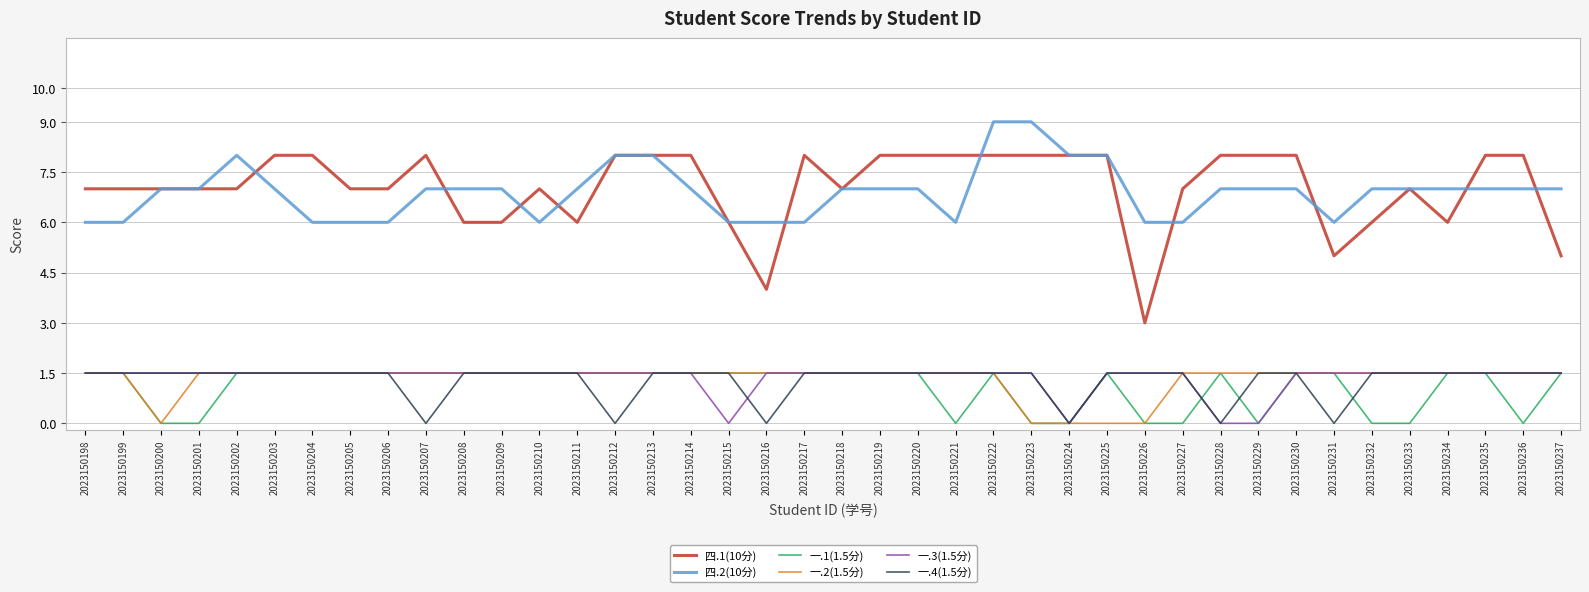

What is the total value across all series at 2023150237?

18.0